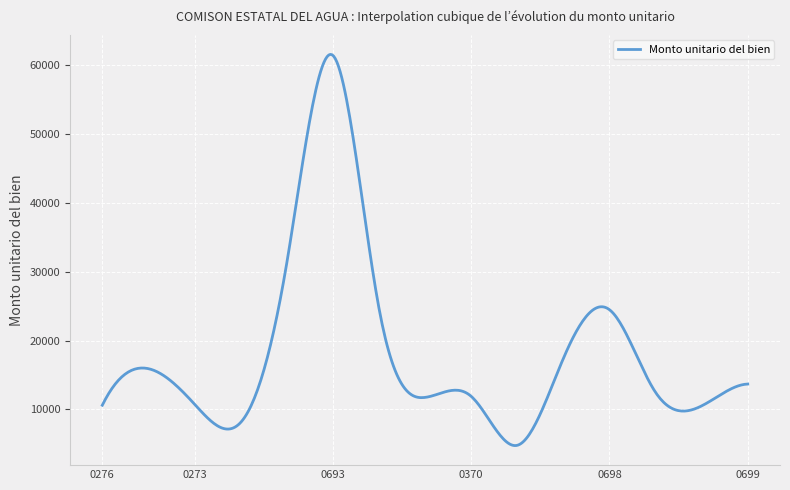

What is the difference between the maximum and minimum values?

56749.0